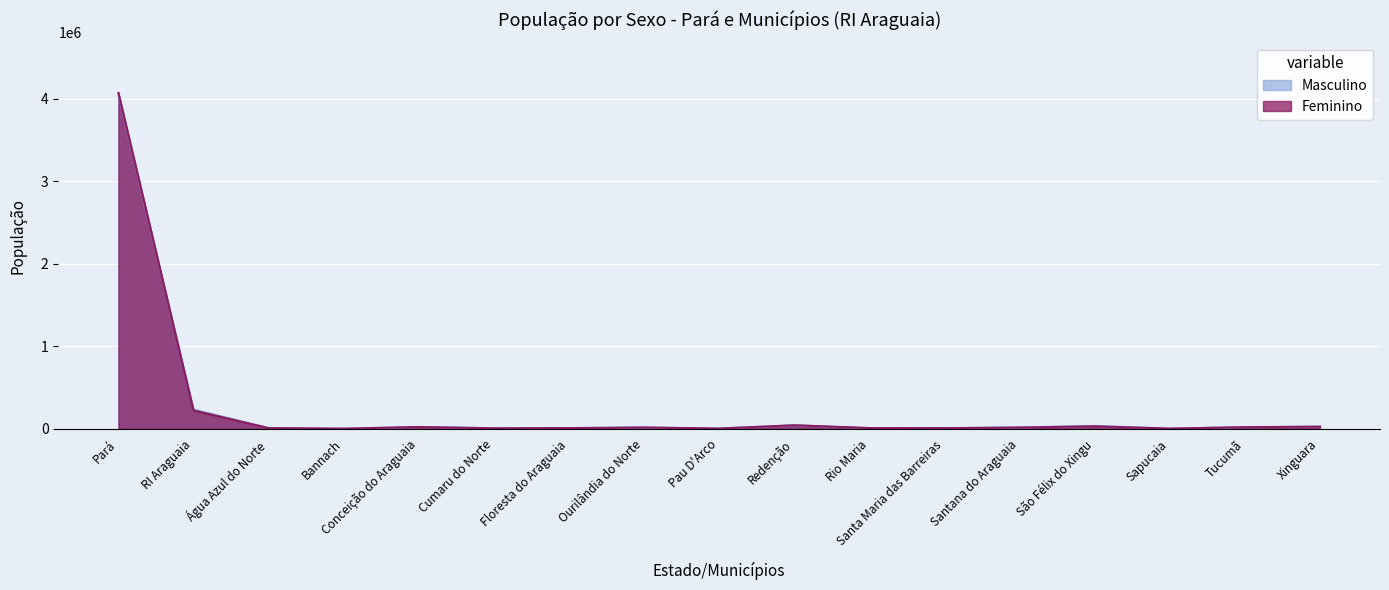

What is the difference between the Masculino values at Santana do Araguaia and Tucumã?

3084